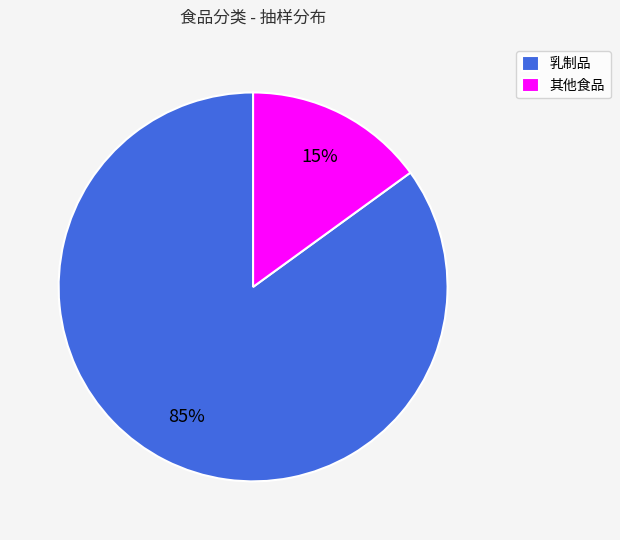

The 乳制品 slice represents 76% of the pie. True or false?

False